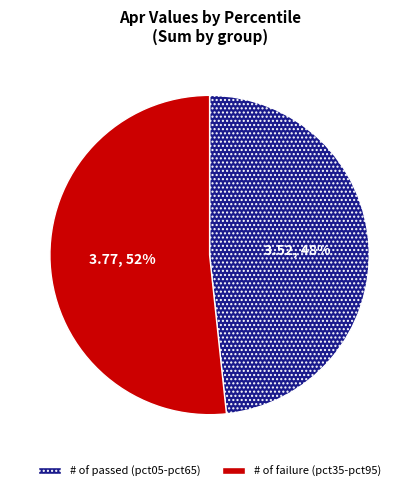

Does any single category account for the majority?

Yes